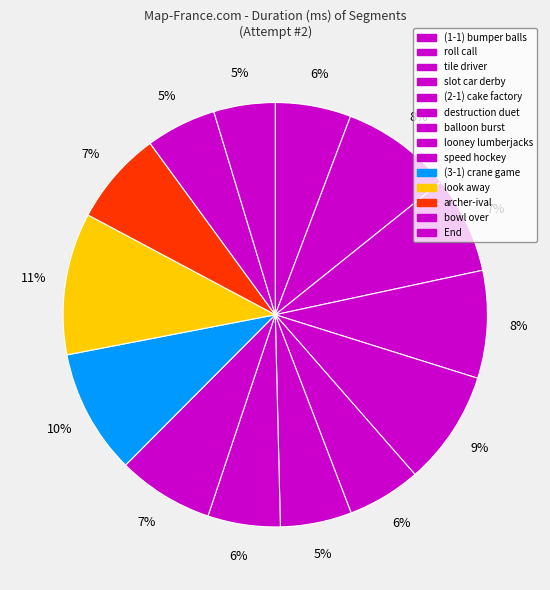

How many slices are in this pie chart?

14